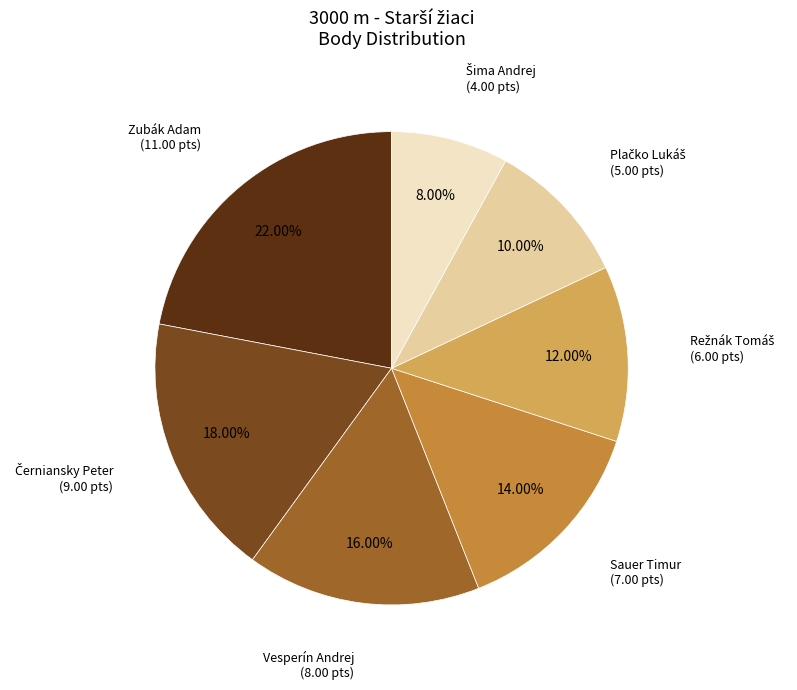

Is there a majority slice in this chart?

No